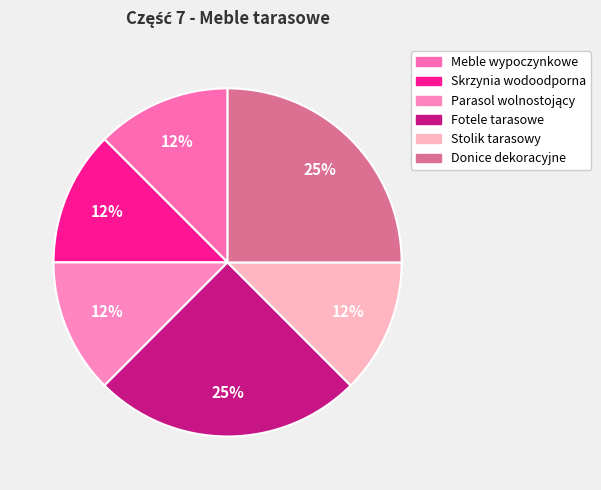

To the nearest percent, what is the difference between the largest and smallest slice percentages?

12%